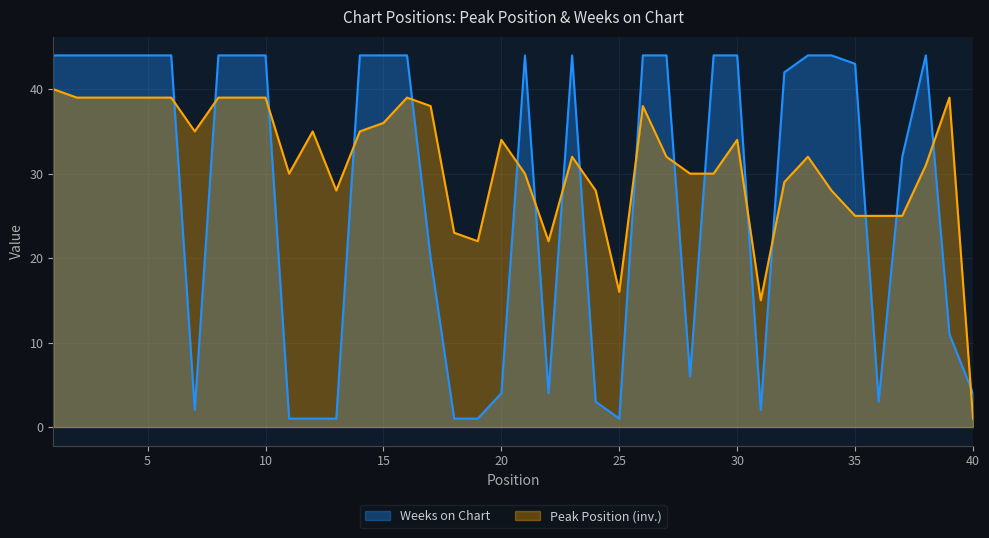

True or false: Peak Position has a value of 34 at 35.

False